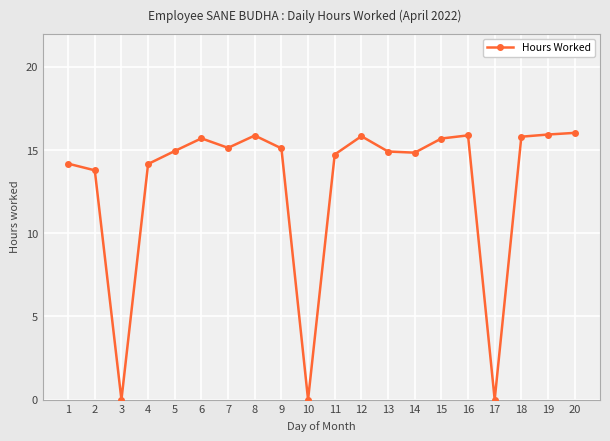

How many categories are shown in the chart?

20